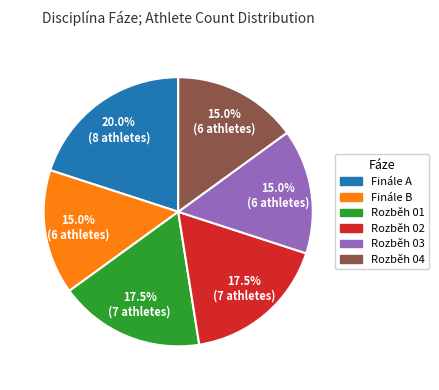

What is the largest slice in the pie chart?

Finále A